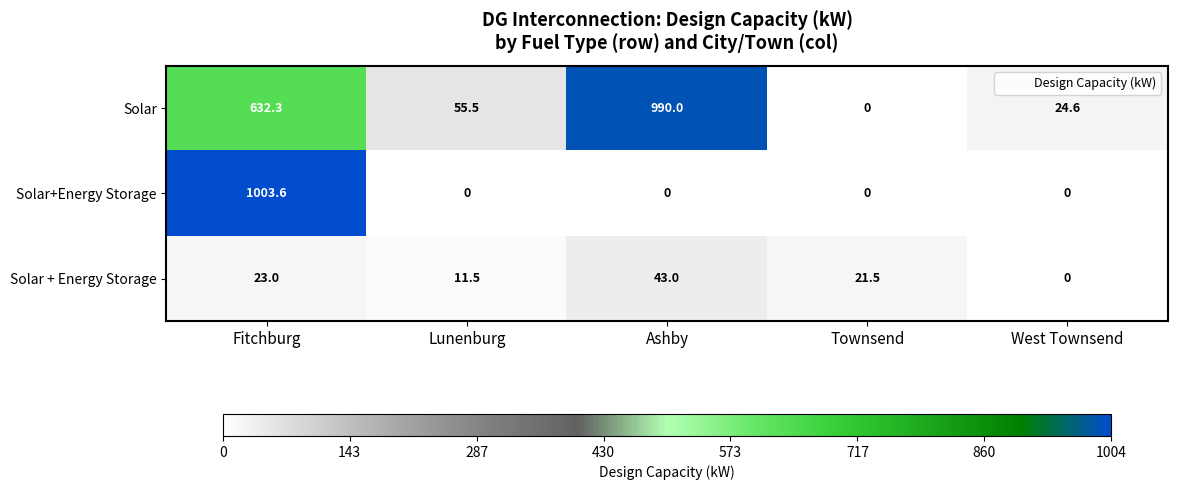

Rank the series by their maximum value, from lowest to highest.

Solar + Energy Storage, Solar, Solar+Energy Storage